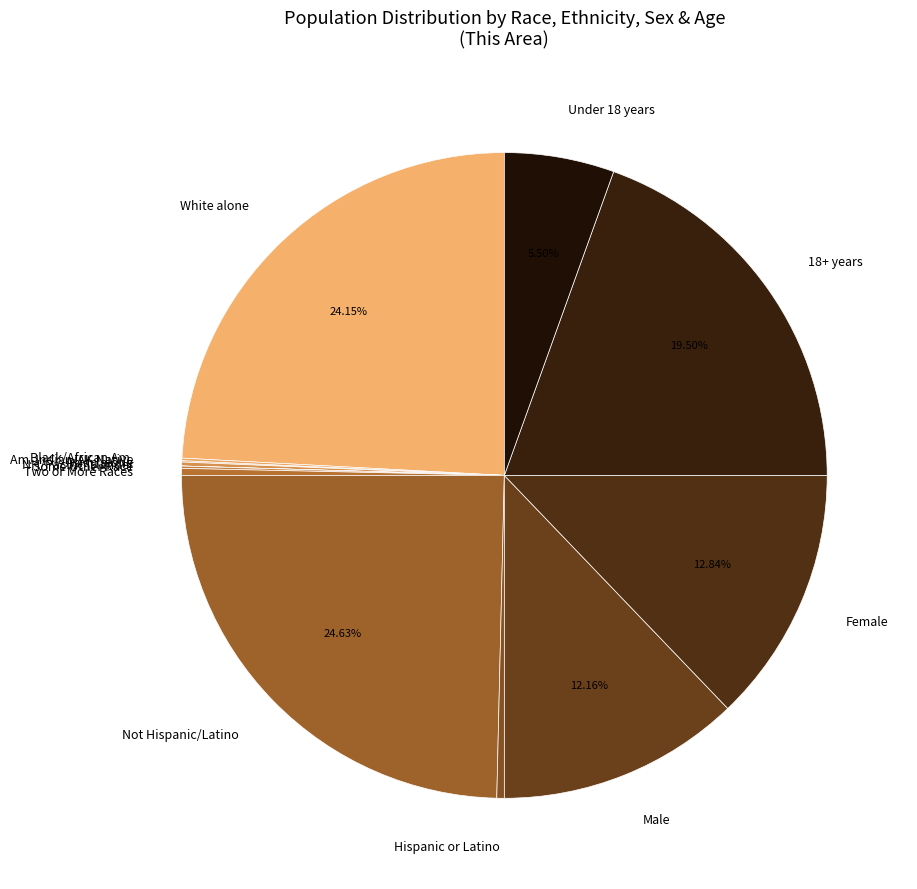

The White alone slice represents 30% of the pie. True or false?

False